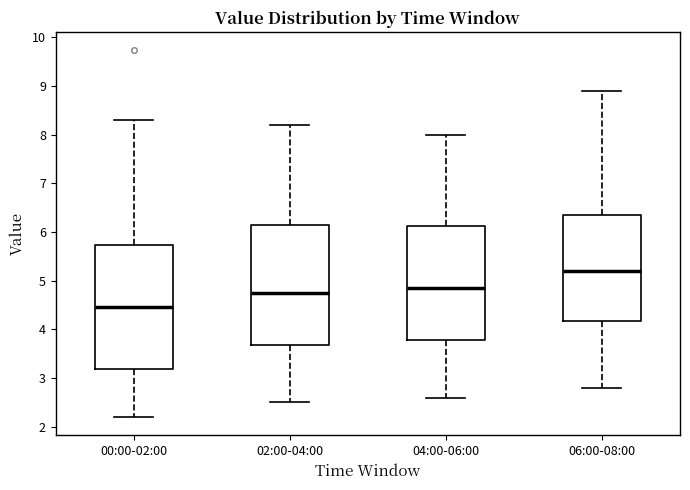

Reading left to right, read every box against the y-axis: the position of its median line, the range the box covers, and the ends of its whiskers. The values are not printed on the chart, so give them approximately, as read against the axis.

00:00-02:00: median 4.5, box 3.2 to 5.7, whiskers 2.2 to 8.3
02:00-04:00: median 4.8, box 3.7 to 6.2, whiskers 2.5 to 8.2
04:00-06:00: median 4.9, box 3.8 to 6.1, whiskers 2.6 to 8.0
06:00-08:00: median 5.2, box 4.2 to 6.4, whiskers 2.8 to 8.9